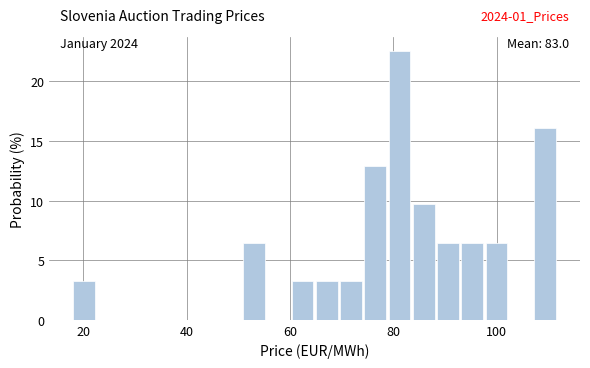

Around what value on the x-axis is the tallest bar? Give the approximate position of its centre, as read against the axis.

82